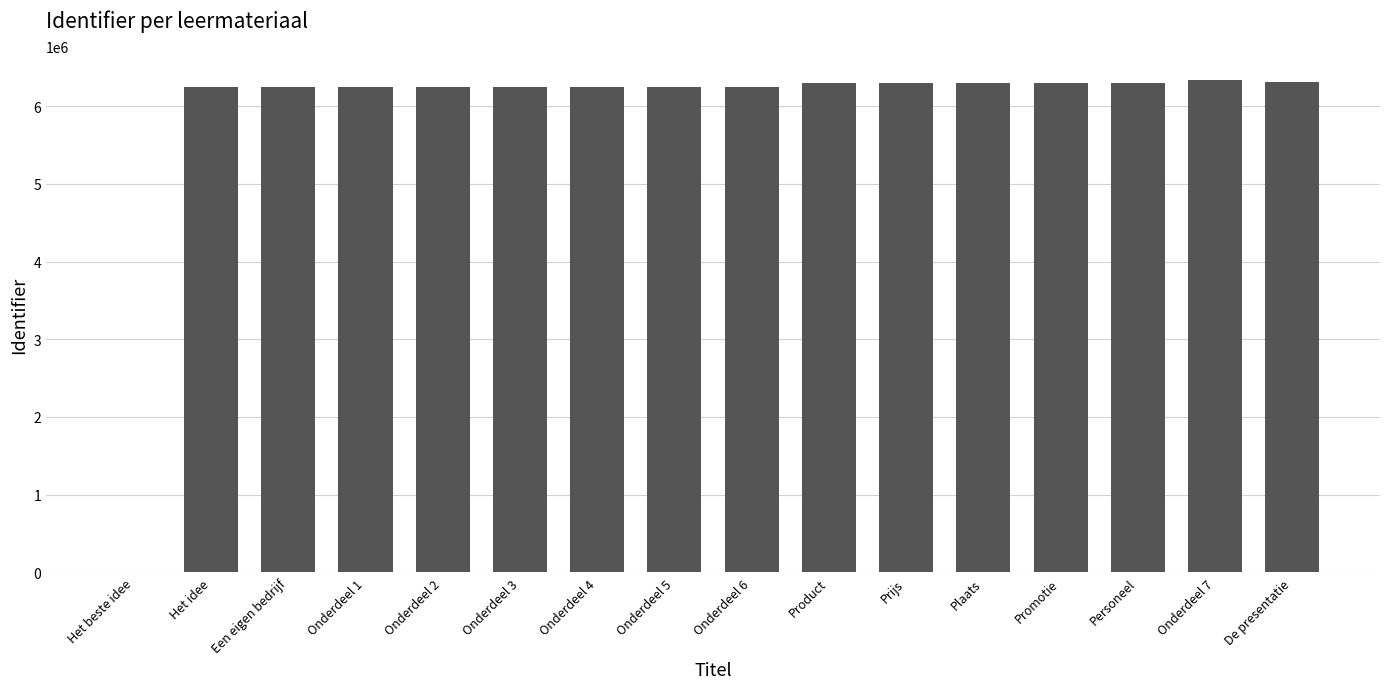

Is it true that the value at Onderdeel 6 is 6241311?

True